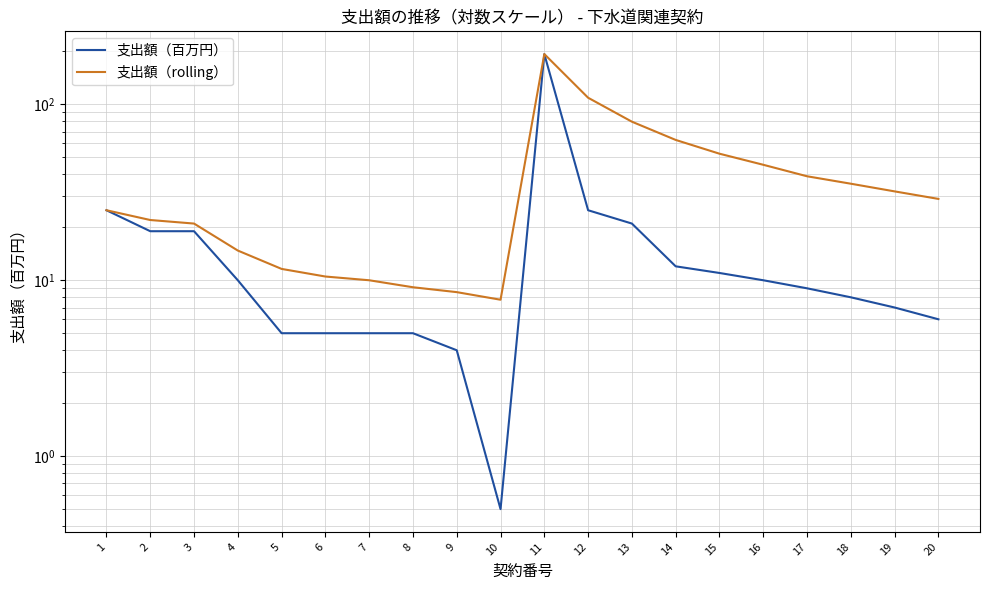

How many distinct data groups are displayed?

2